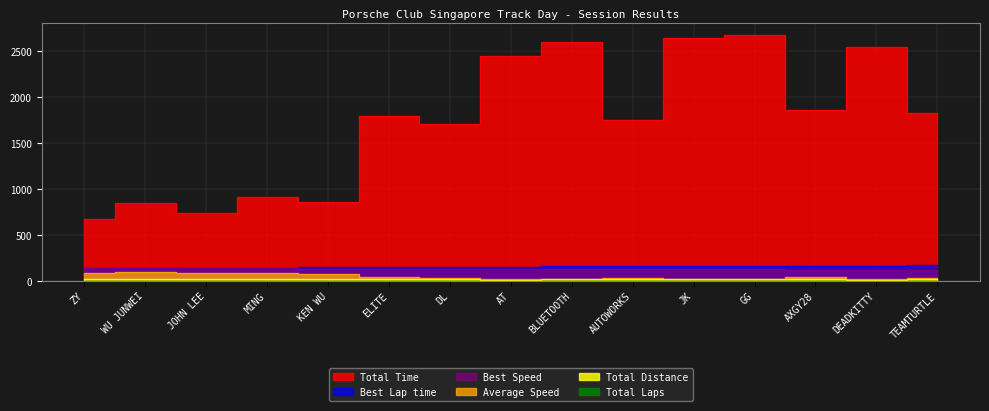

True or false: Best Speed and Total Laps intersect in this chart.

False